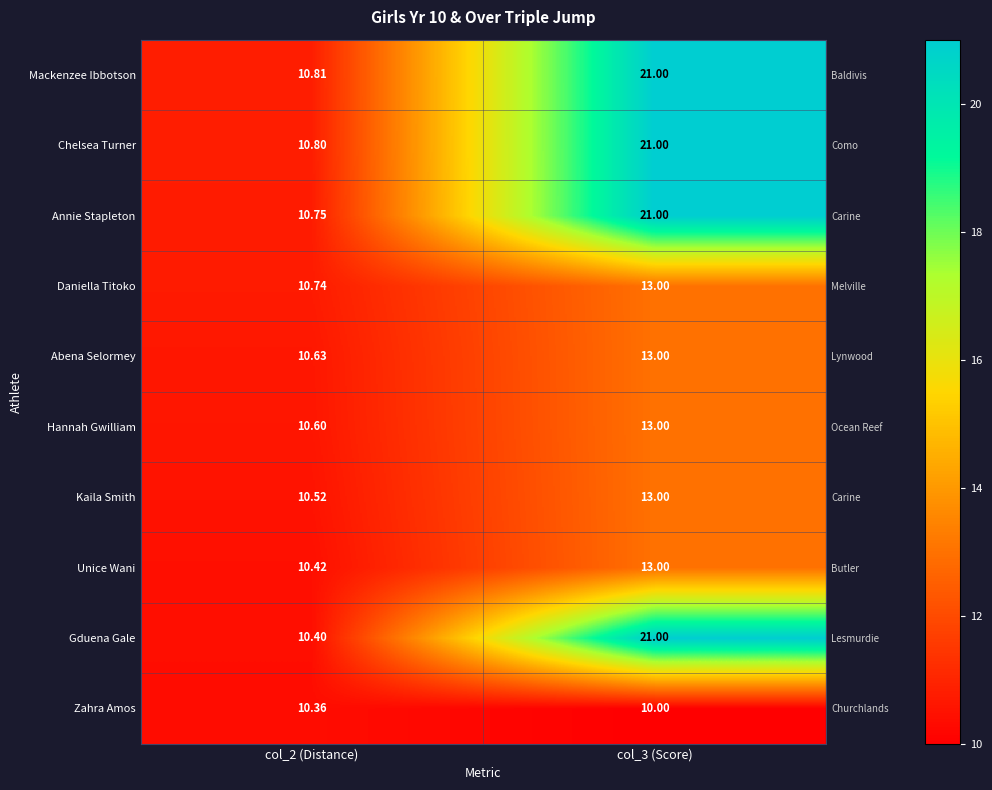

Which series has the largest total across all categories?

Mackenzee Ibbotson